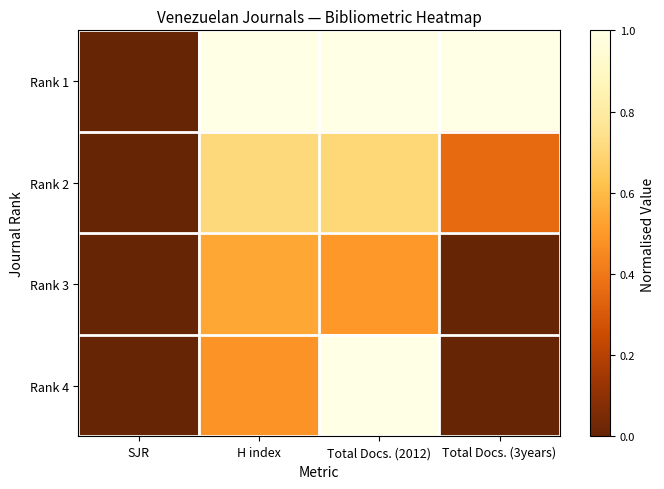

Which series has the largest range (max minus min)?

Rank 1